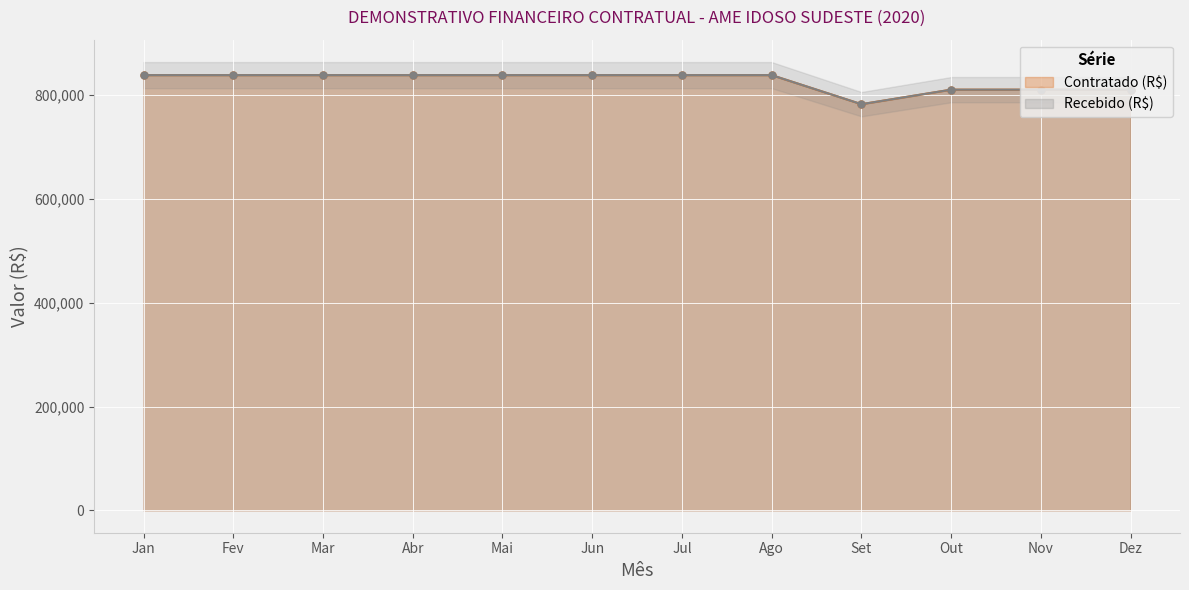

What is the average value of the Contratado (R$) series?

826855